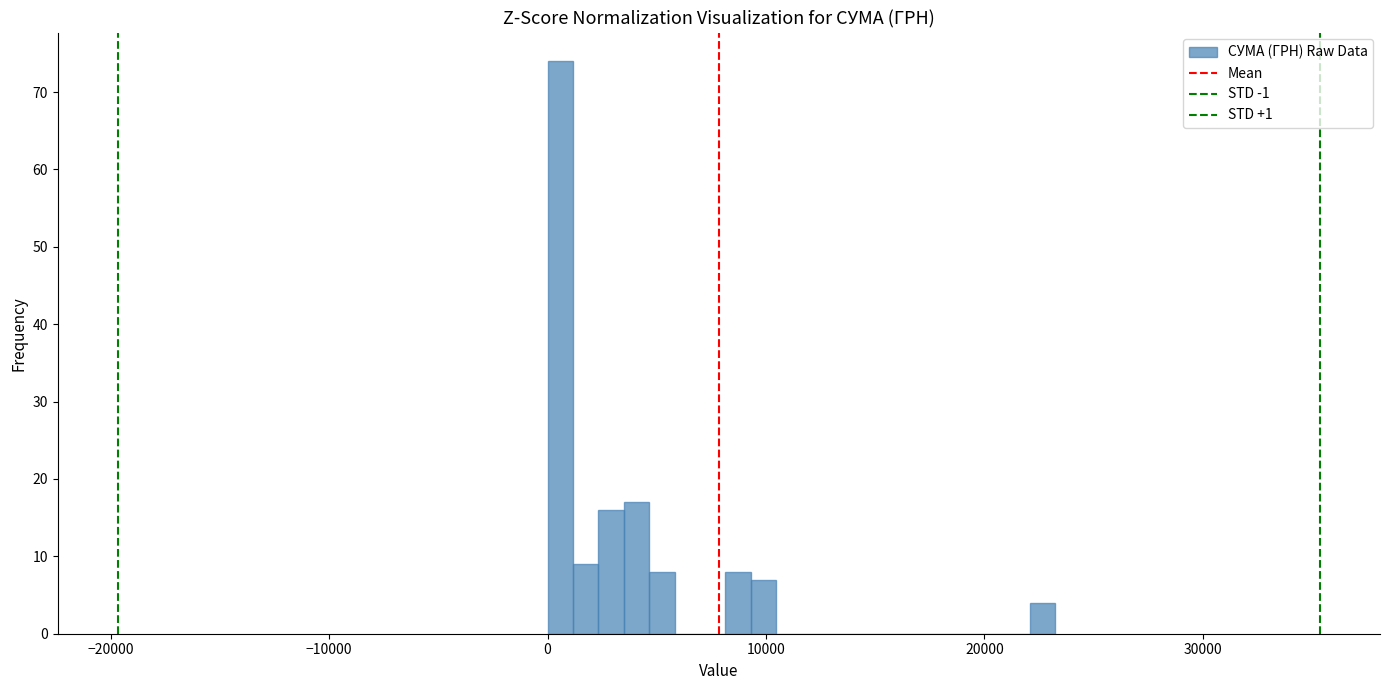

Around what value on the x-axis is the tallest bar? Give the approximate position of its centre, as read against the axis.

1000